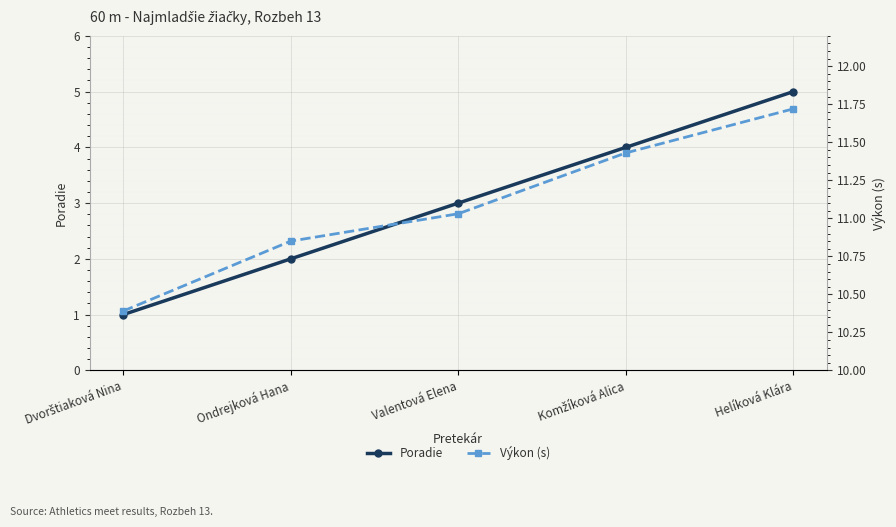

What is the approximate value of Výkon (s) at Helíková Klára?

11.7